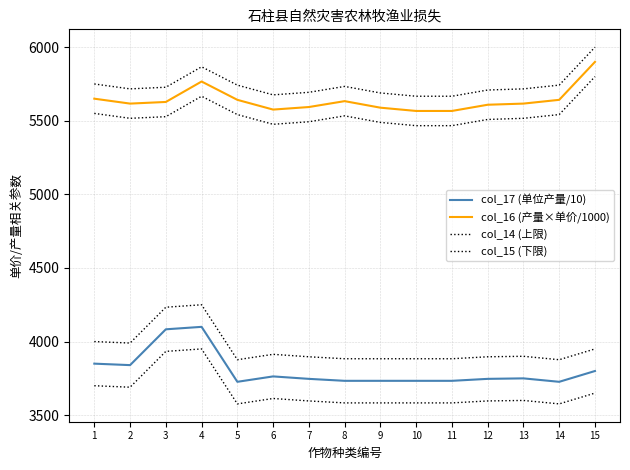

What is the difference between the maximum and second lowest values in the col_15 (下限) series?

373.3